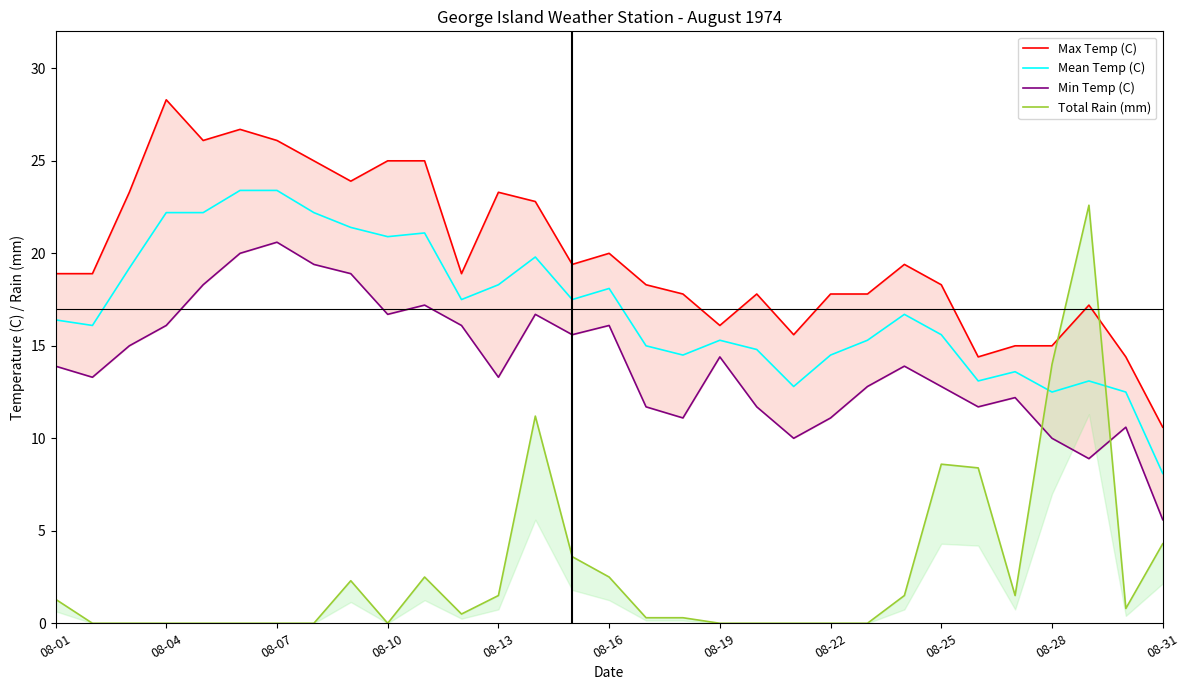

What is the lowest value of the Mean Temp (C) series?

8.1